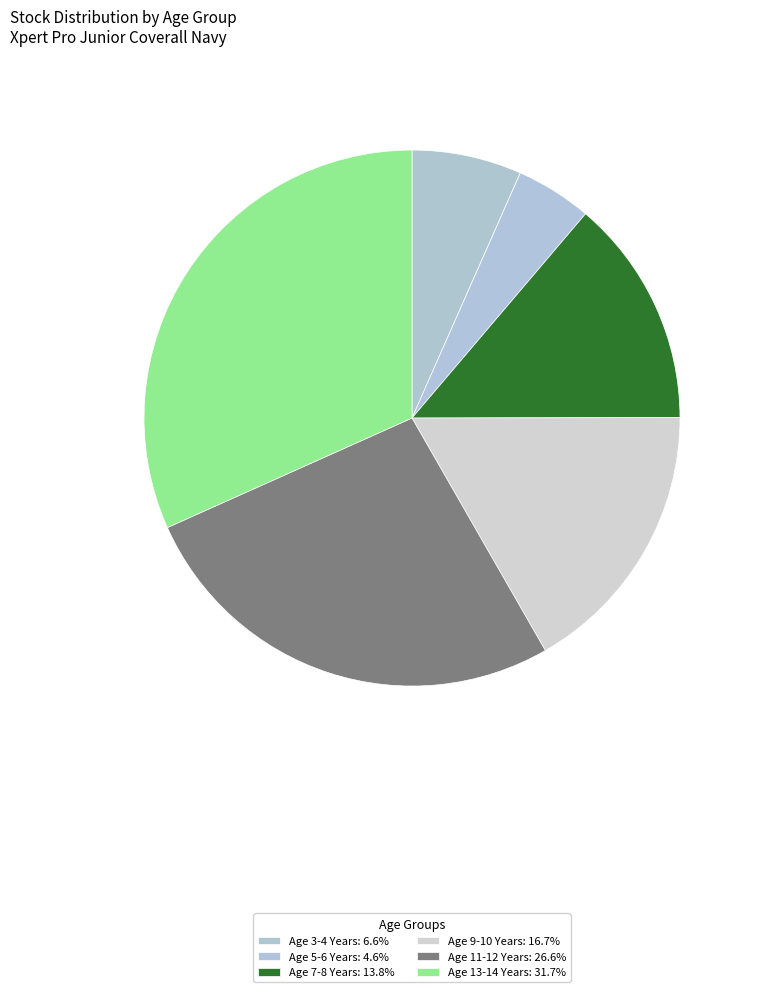

Does any single category account for the majority?

No